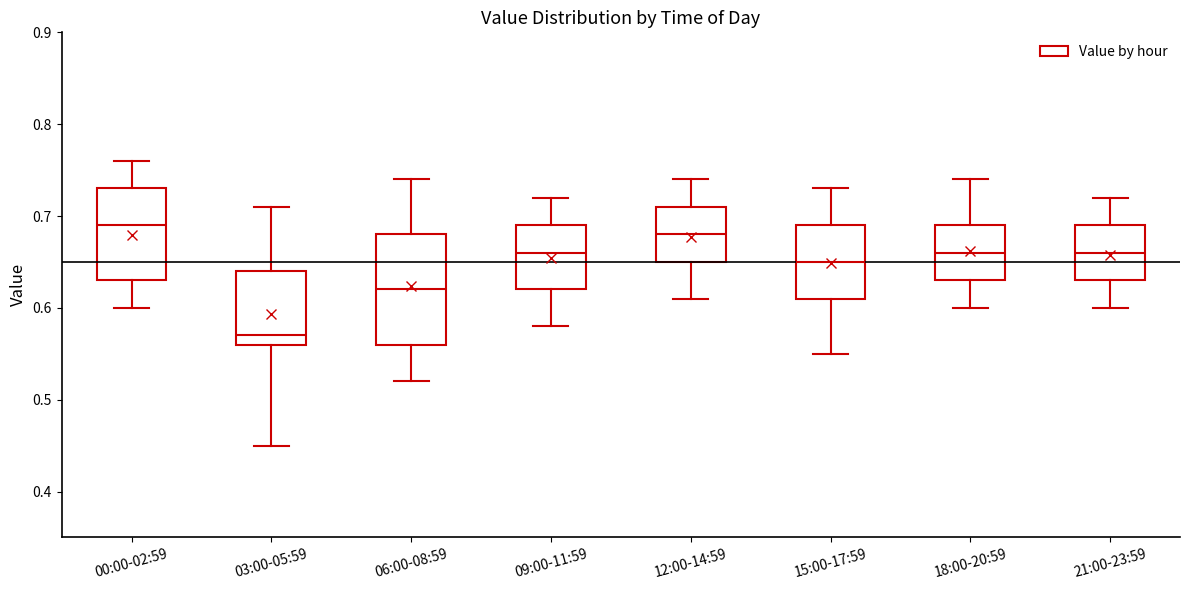

Which box is the tallest, from its lower edge to its upper edge?

06:00-08:59